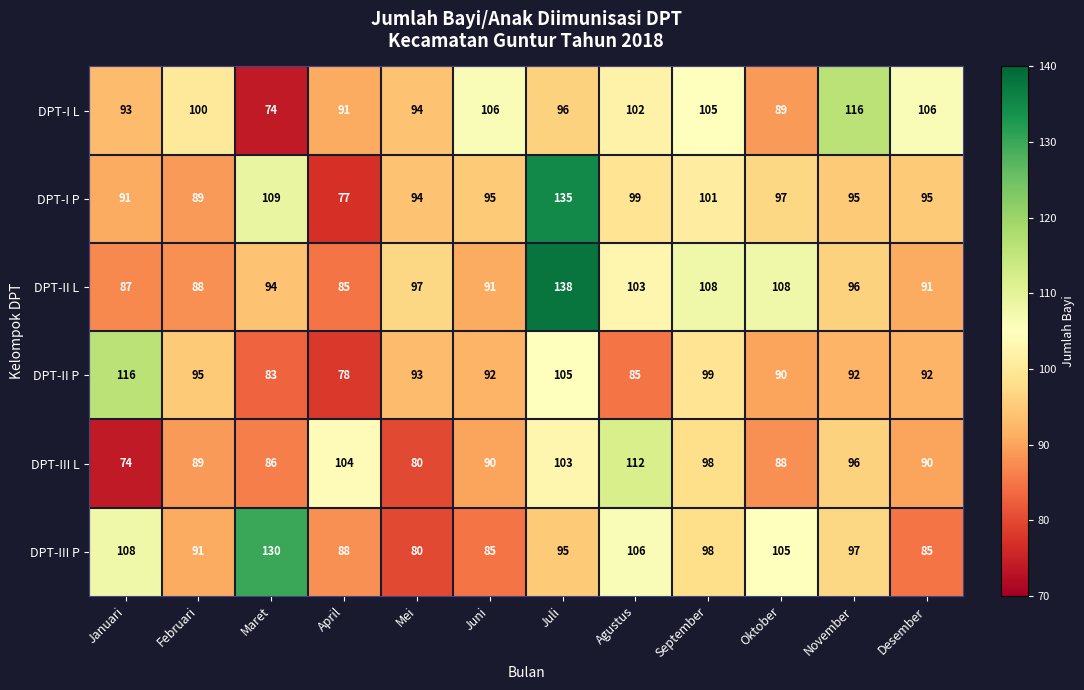

Between September and November, which series saw the biggest shift?

DPT-II L